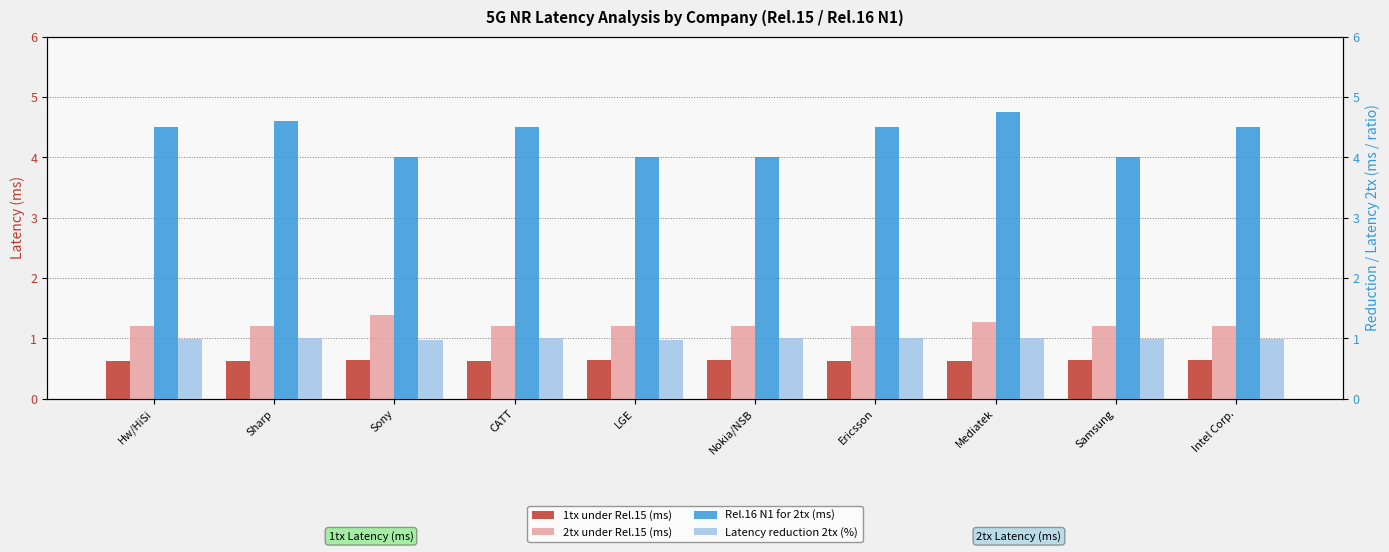

Rank the categories by Rel.16 N1 for 2tx (ms) value from highest to lowest.

Mediatek, Sharp, Hw/HiSi, CATT, Ericsson, Intel Corp., Sony, LGE, Nokia/NSB, Samsung